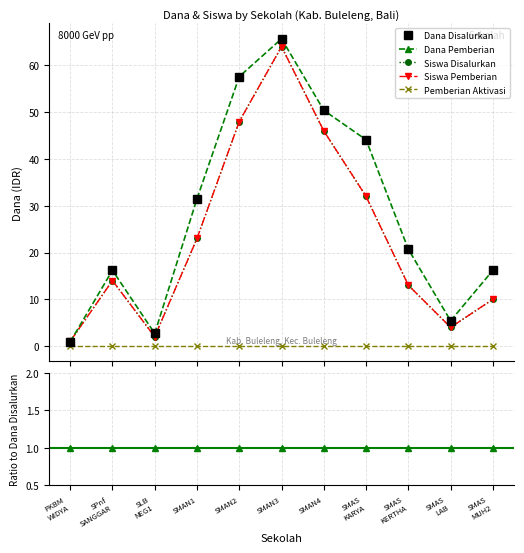

What is the value of the Siswa Pemberian point at the 5th from the left?

48.0